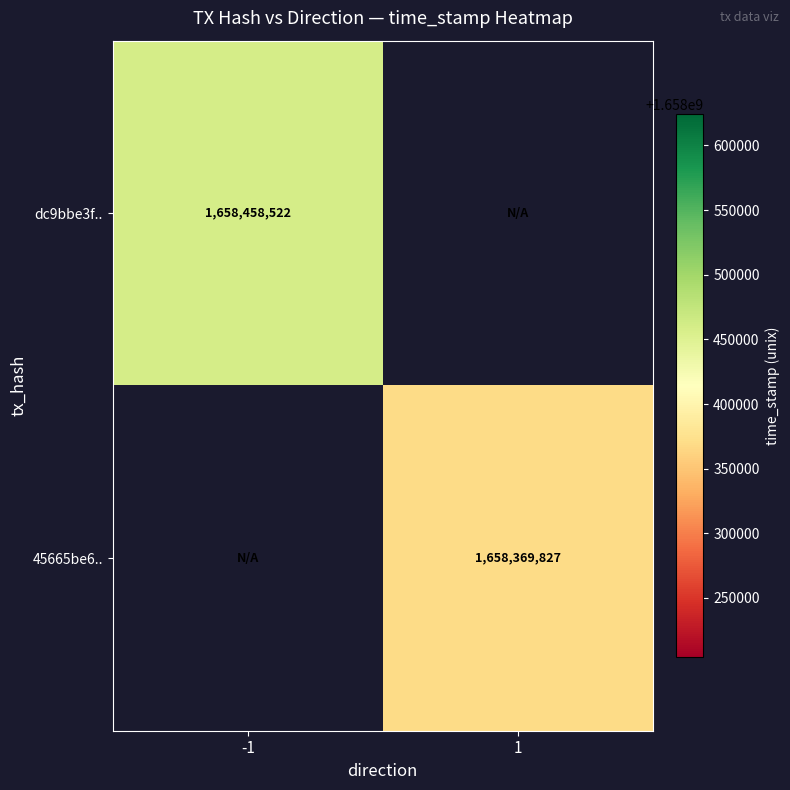

How many distinct data groups are displayed?

2